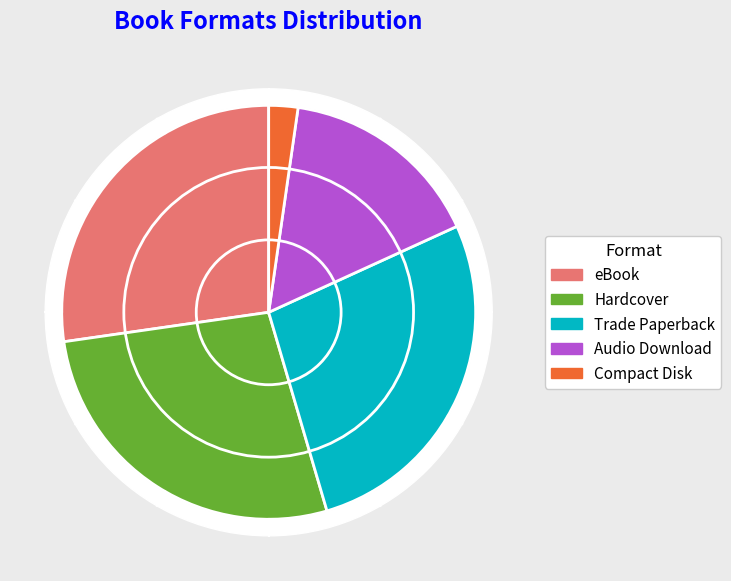

Count the number of slices in the pie.

5